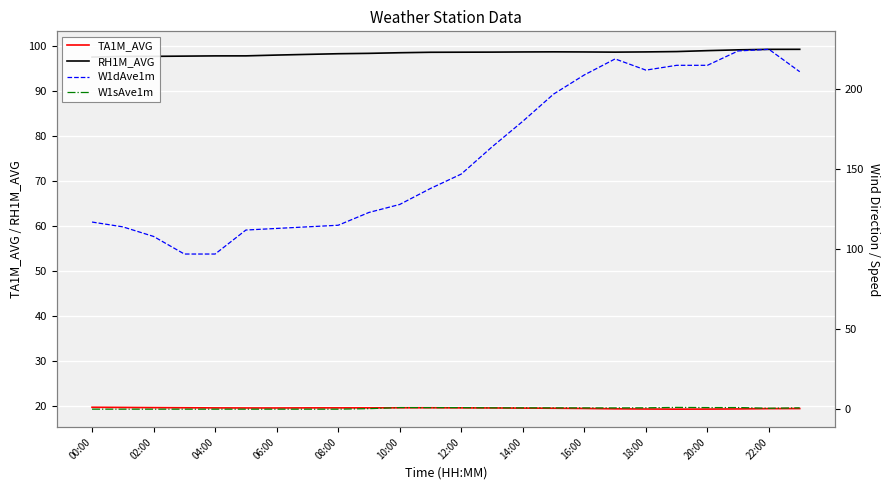

True or false: TA1M_AVG has a value of 13.6 at 00:00.

False